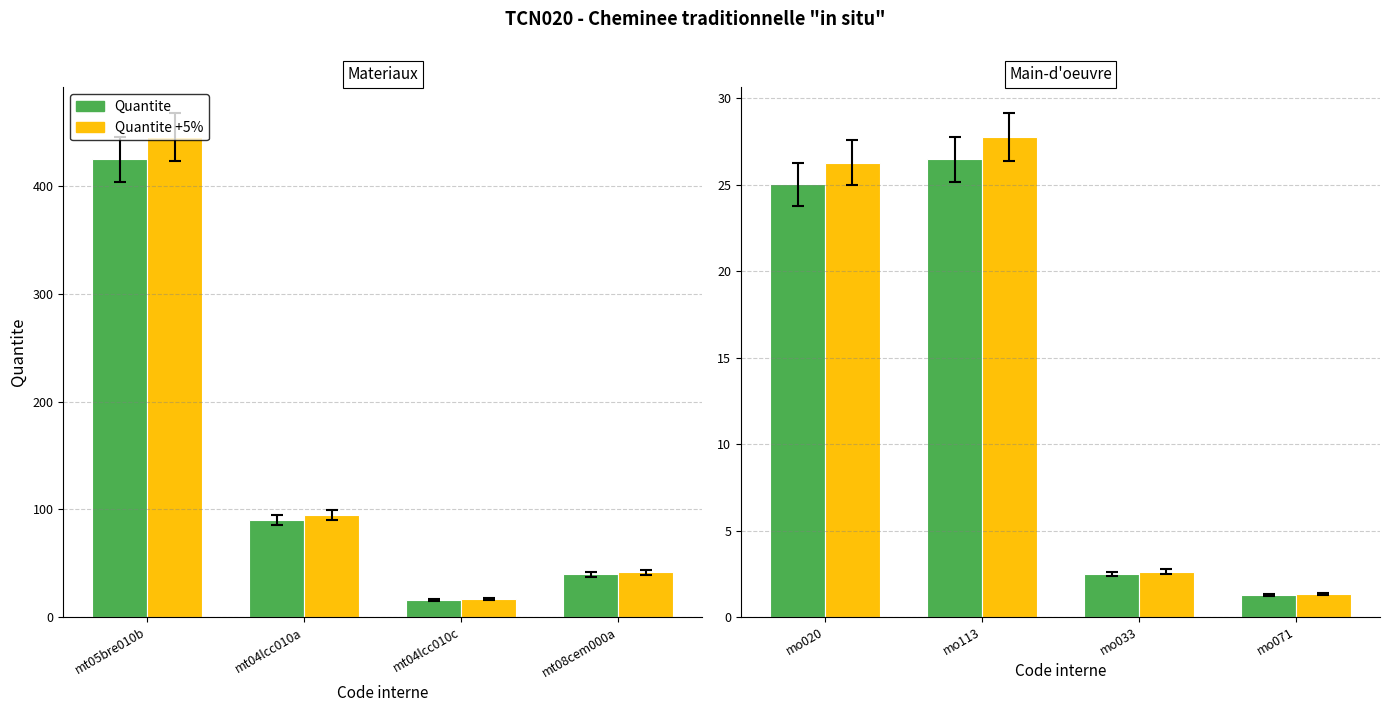

What is the label of the 1st bar from the left?

mo020